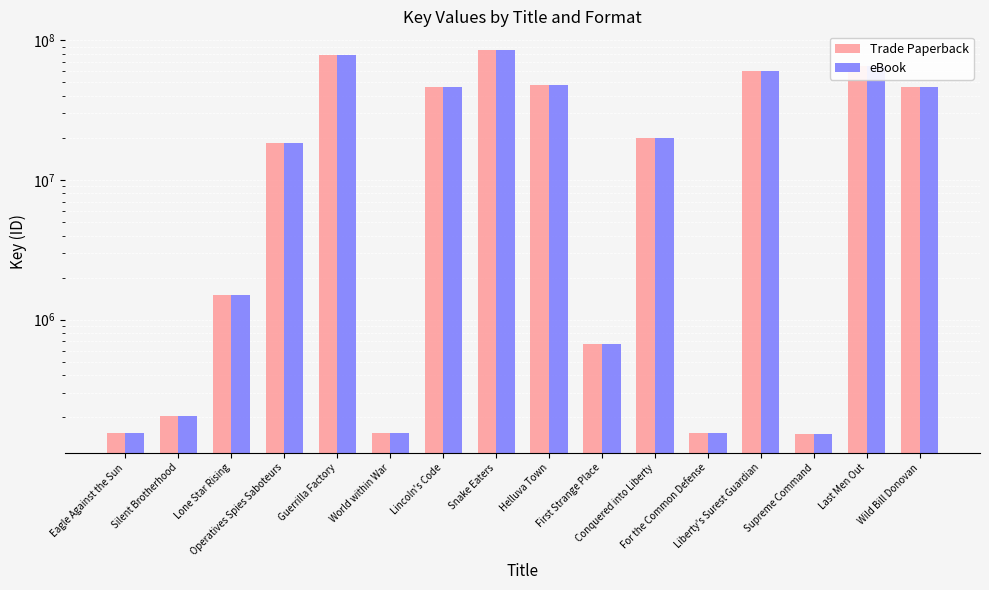

At which category does the chart reach its peak across all series?

Snake Eaters